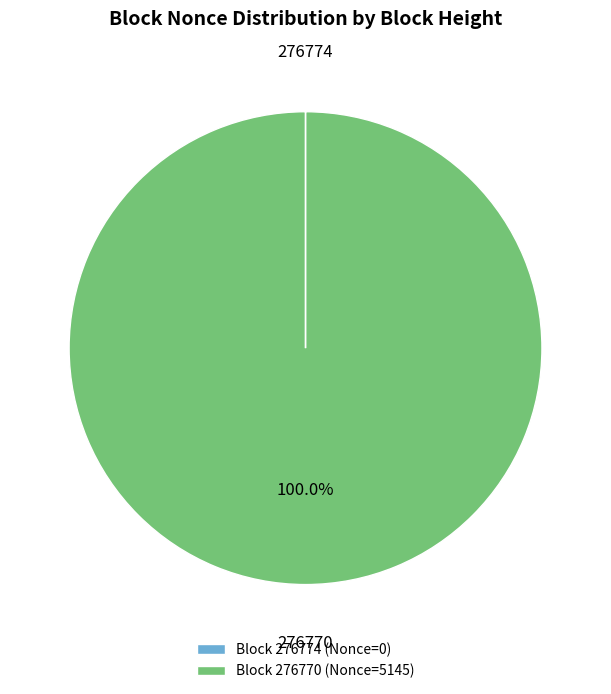

What is the largest slice in the pie chart?

Block 276770 (Nonce=5145)